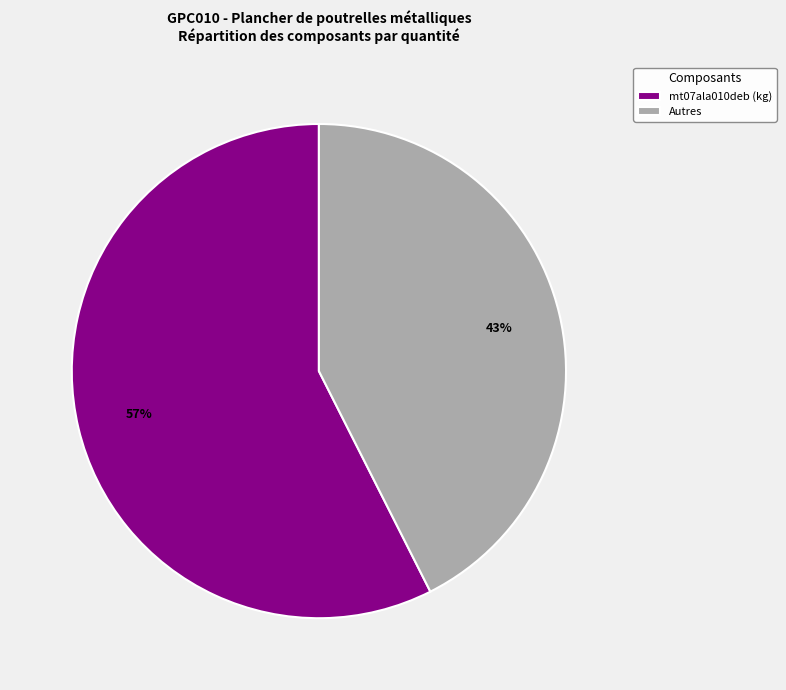

Combined, do Autres and mt07ala010deb (kg) account for over 50%?

Yes